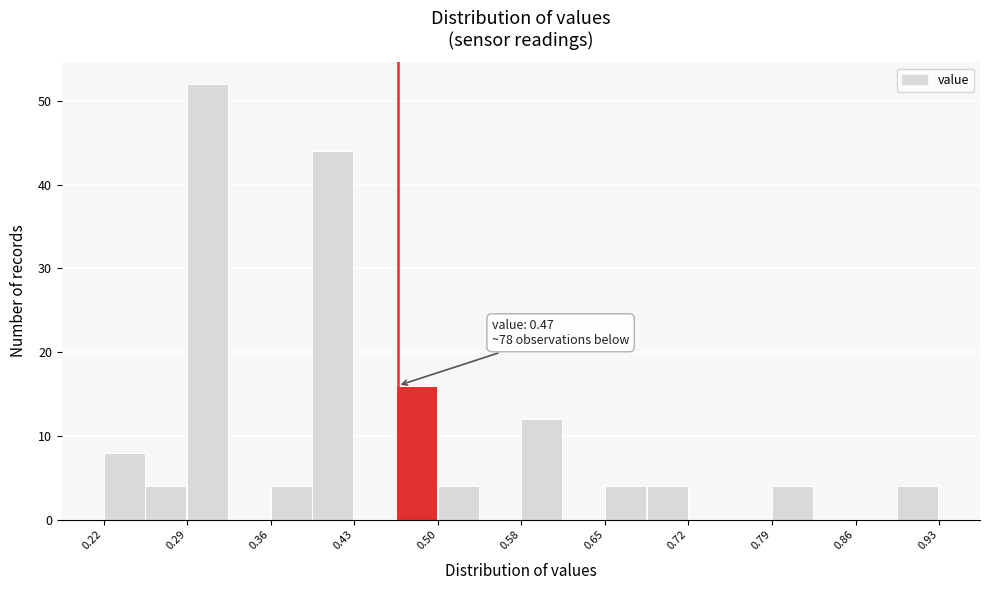

Around what value on the x-axis is the tallest bar? Give the approximate position of its centre, as read against the axis.

0.31